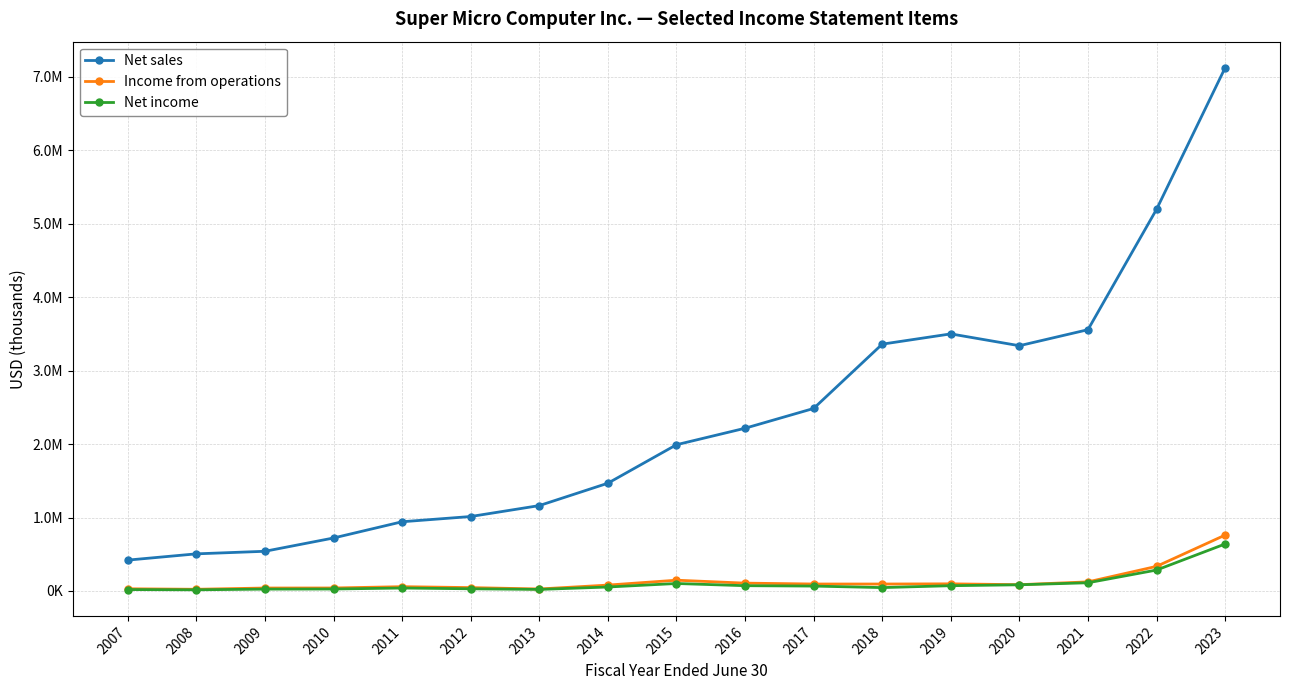

Is the value of Income from operations at 2021 greater than the value of Net sales at 2012?

No